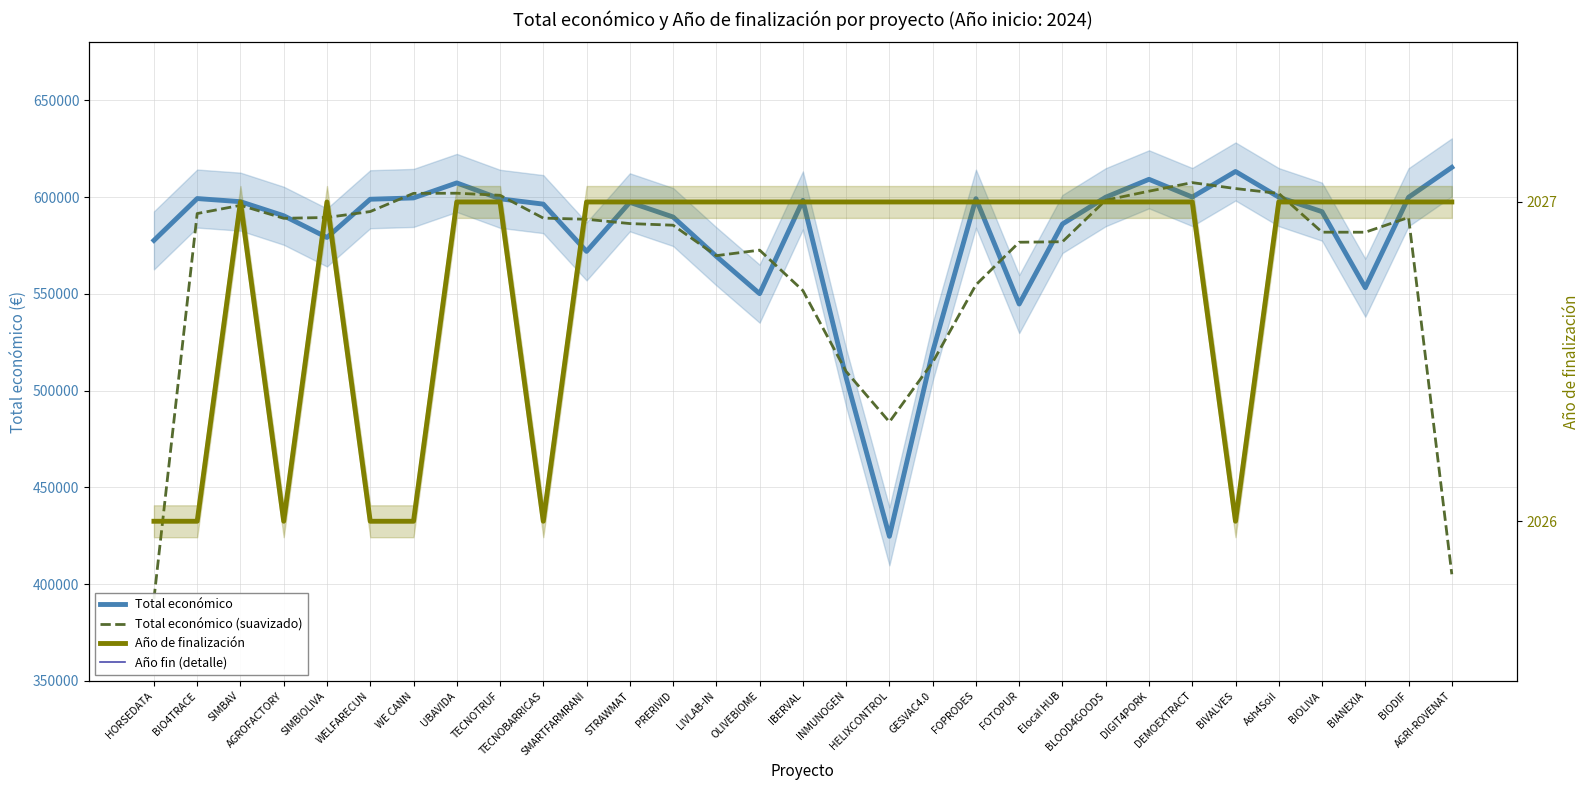

Where is the first local minimum for Total económico (suavizado)?

AGROFACTORY